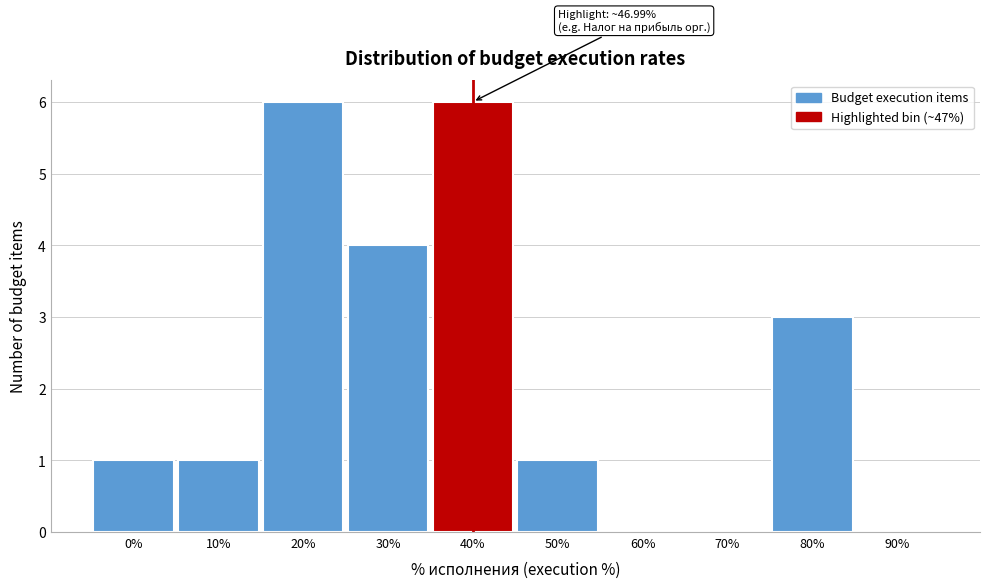

Reading left to right, extract all data points from this chart.

0%=1	10%=1	20%=6	30%=4	40%=6	50%=1	60%=0	70%=0	80%=3	90%=0